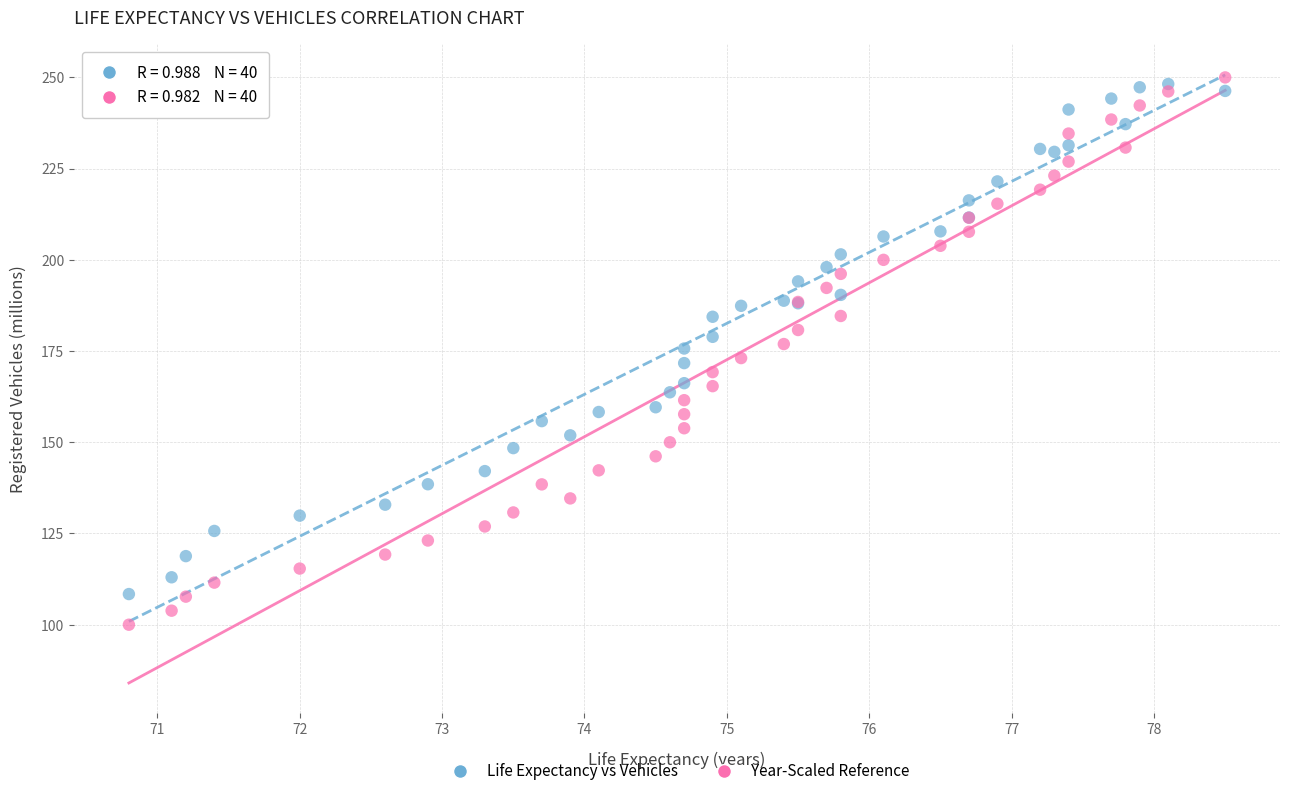

What is the X range (max minus min) for the scatter plot?

7.7